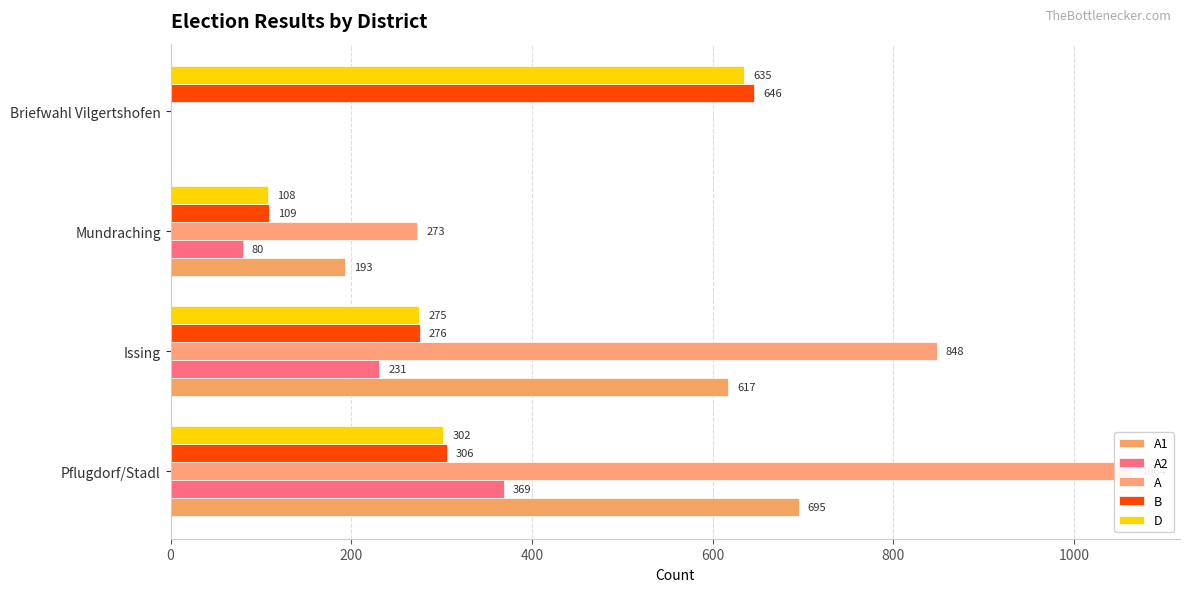

At Briefwahl Vilgertshofen, list the series in order from smallest to largest.

A1, A2, A, D, B